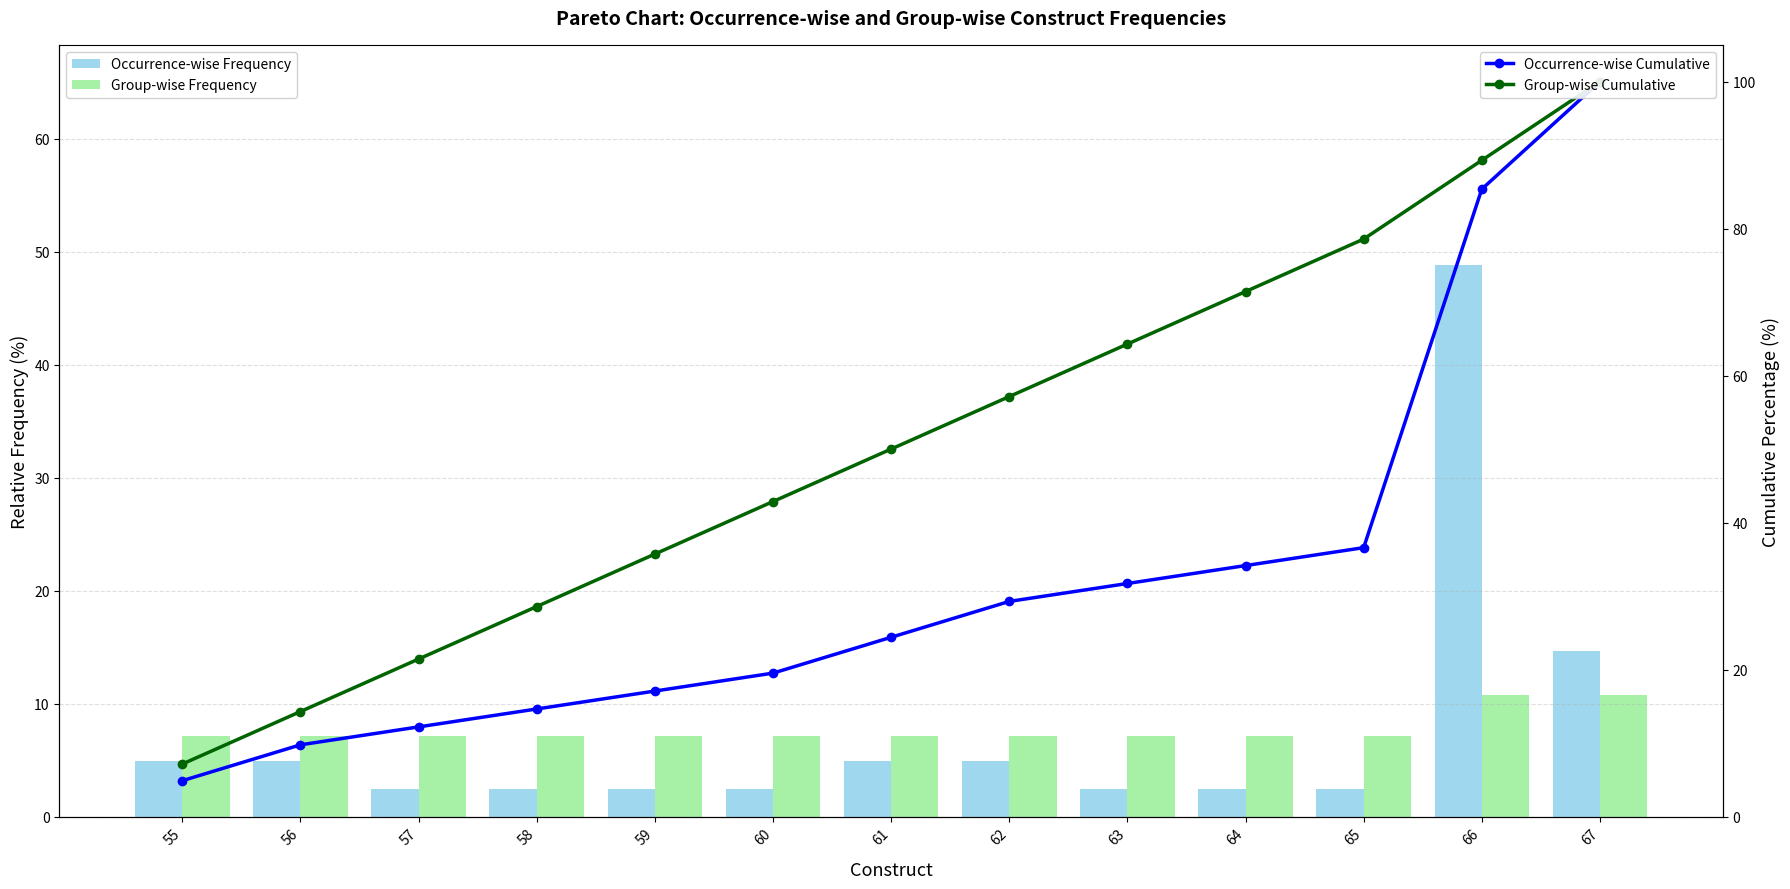

The value of Occurrence-wise Frequency at 57 is 2.4. True or false?

True